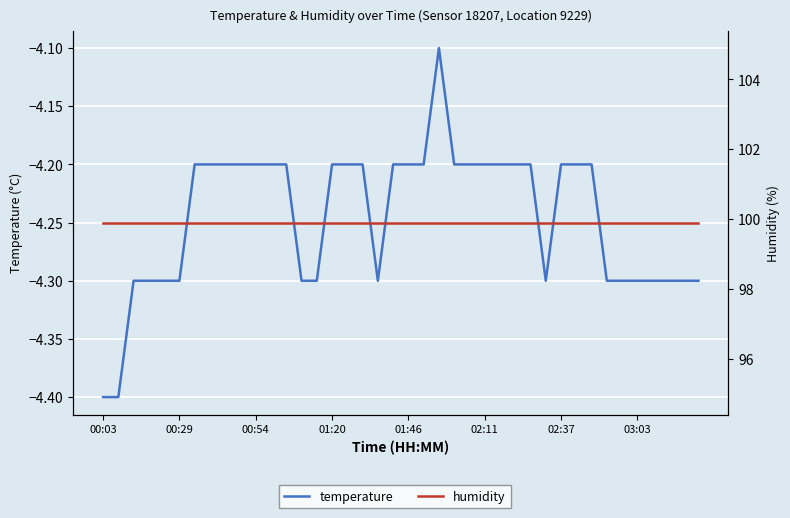

How many categories are shown in the chart?

40